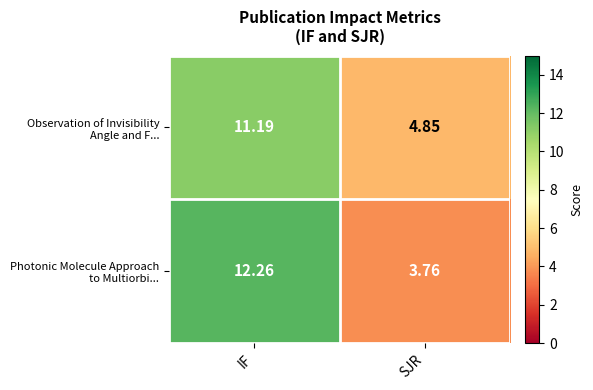

At which category does the chart reach its peak across all series?

IF